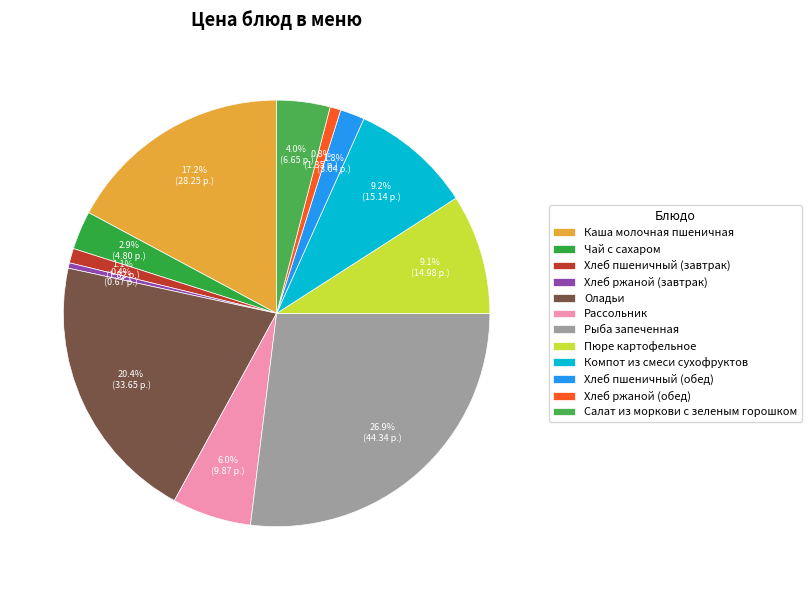

What portion of the pie excludes Рассольник?

94.0%